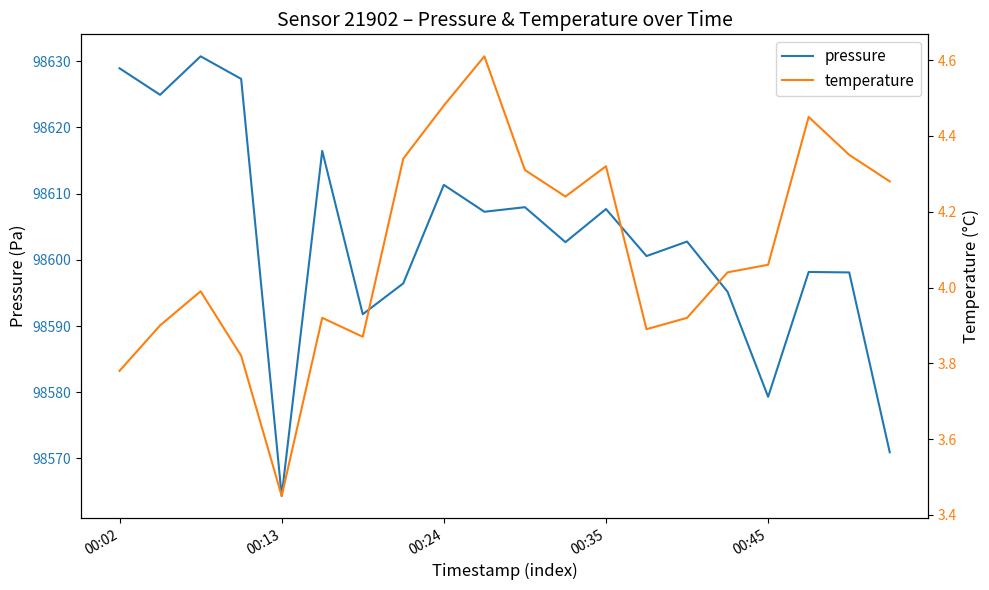

What is the total value across all series at 7?

98600.8